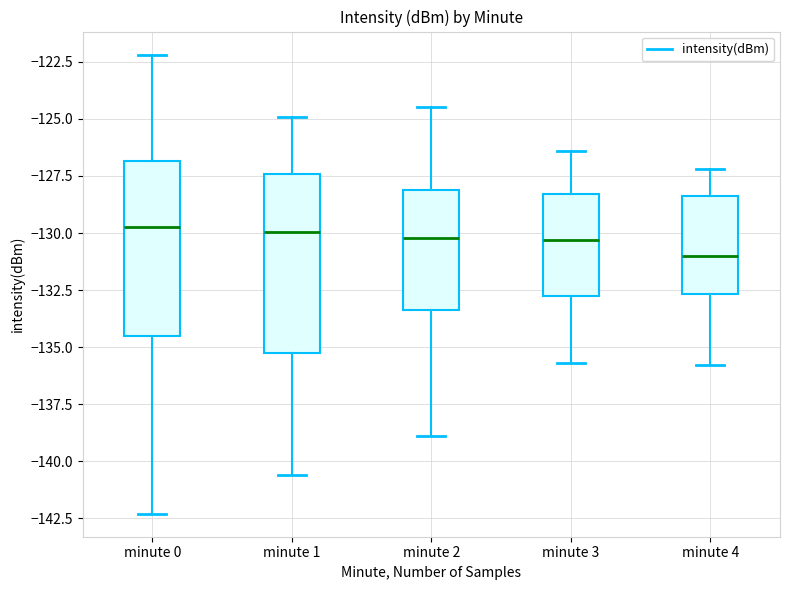

Reading left to right, read every box against the y-axis: the position of its median line, the range the box covers, and the ends of its whiskers. The values are not printed on the chart, so give them approximately, as read against the axis.

minute 0: median -130.0, box -134.5 to -127.0, whiskers -142.5 to -122.0
minute 1: median -130.0, box -135.5 to -127.5, whiskers -140.5 to -125.0
minute 2: median -130.0, box -133.5 to -128.0, whiskers -139.0 to -124.5
minute 3: median -130.5, box -132.5 to -128.5, whiskers -135.5 to -126.5
minute 4: median -131.0, box -132.5 to -128.5, whiskers -136.0 to -127.0